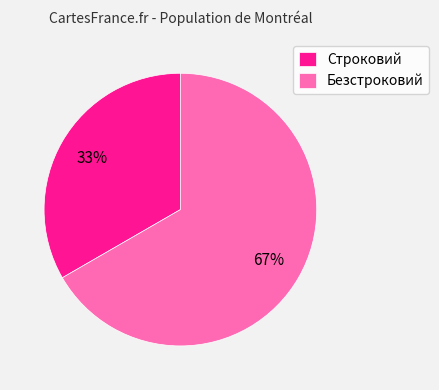

What is the ratio of the value at Строковий to the value at Безстроковий?

0.5